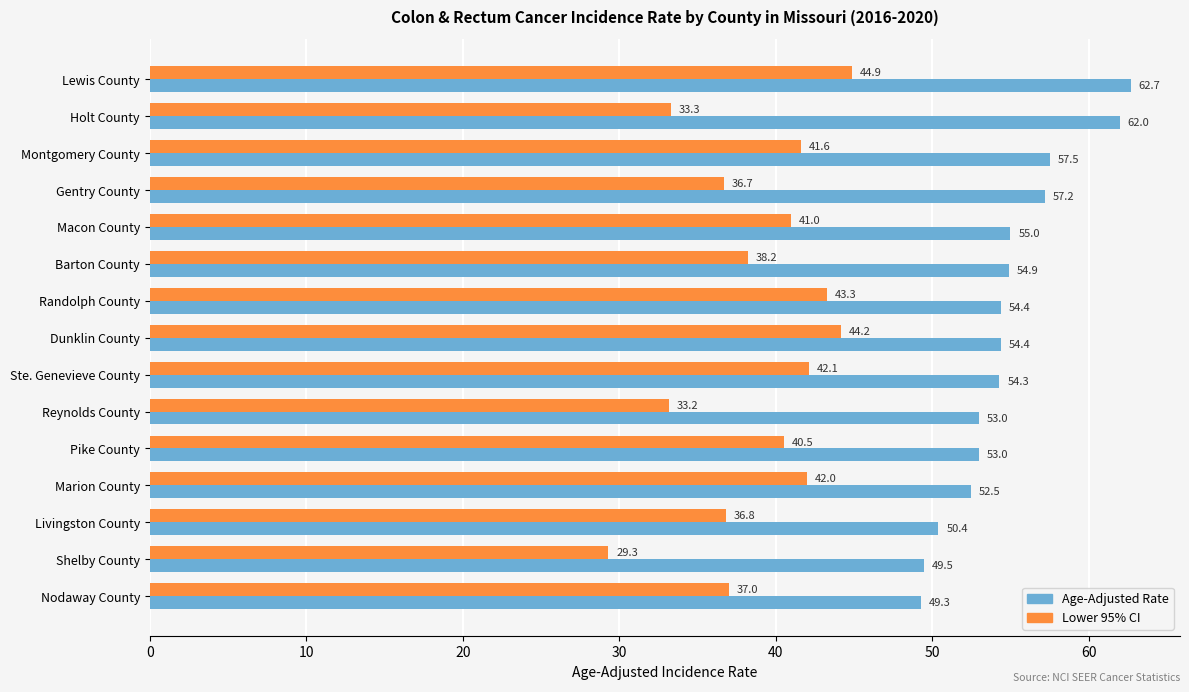

List the series in order of their overall mean, highest first.

Age-Adjusted Rate, Lower 95% CI